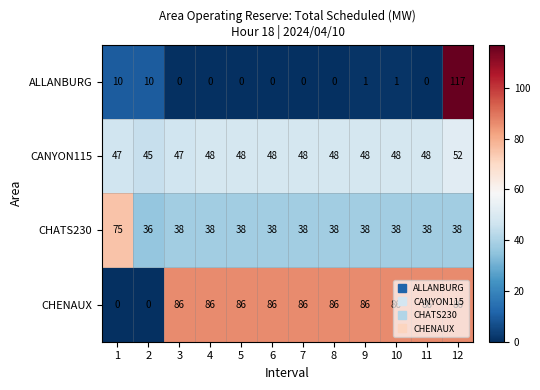

Which series has the largest range (max minus min)?

ALLANBURG